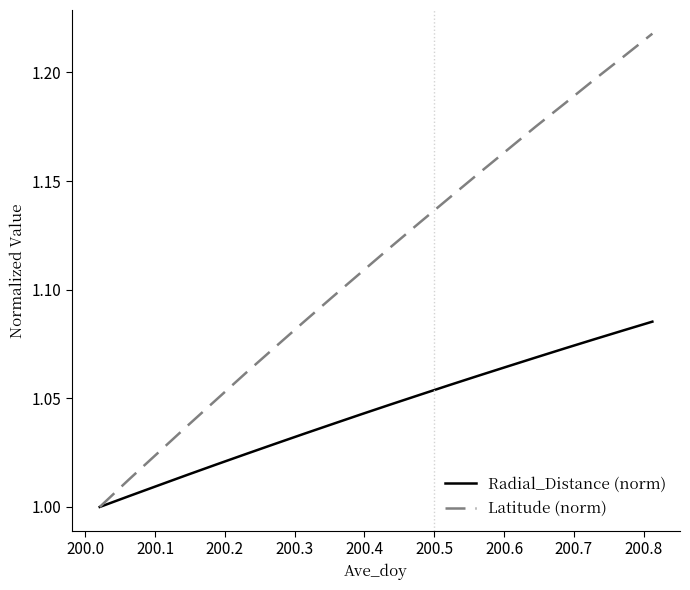

How many values in the Latitude (norm) series exceed 1?

19